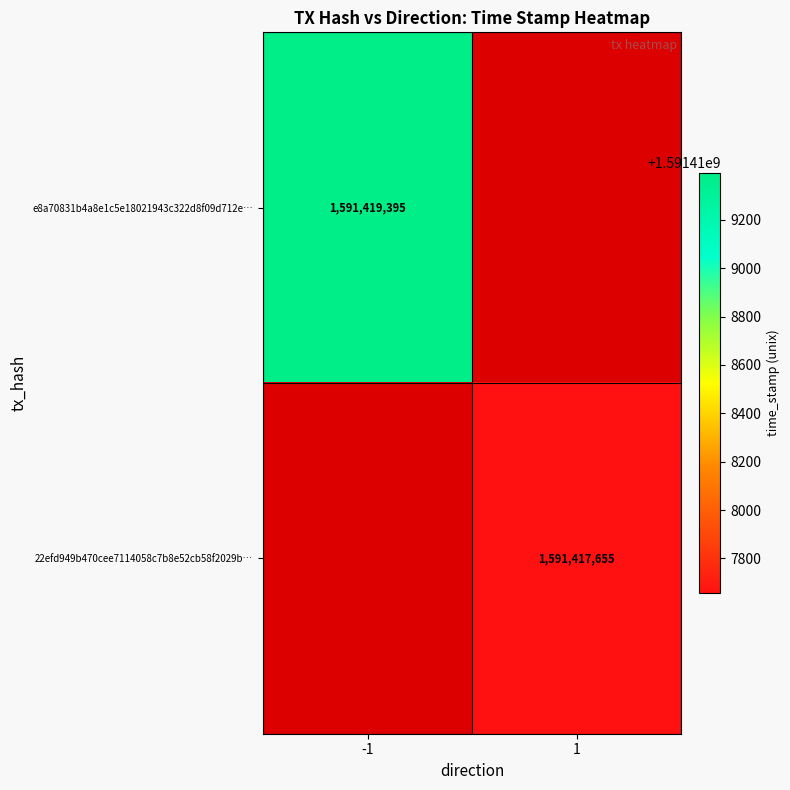

Is the value of e8a70831b4a8e1c5e18021943c322d8f09d712e… at -1 greater than the value of 22efd949b470cee7114058c7b8e52cb58f2029b… at 1?

Yes